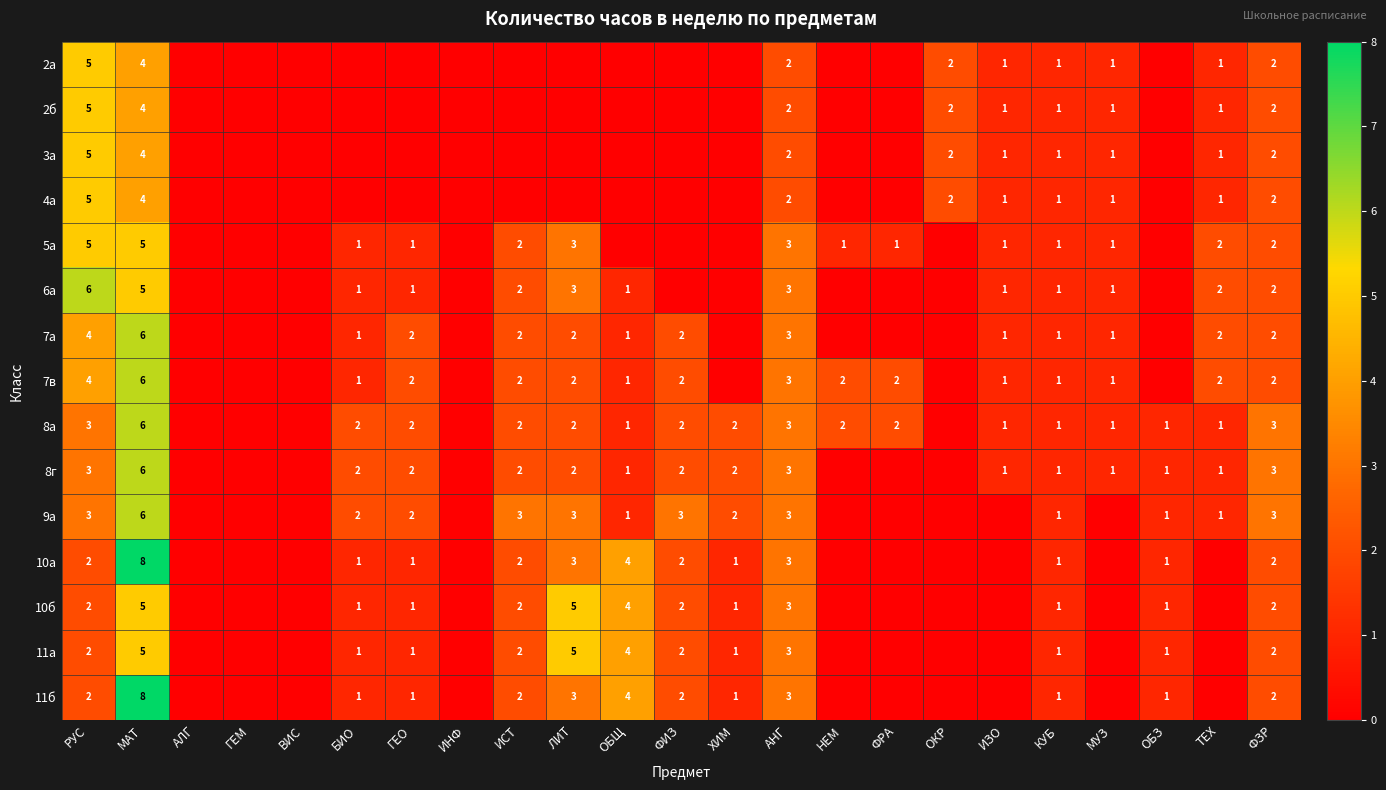

Is it true that 9а equals 1 at БИО?

False